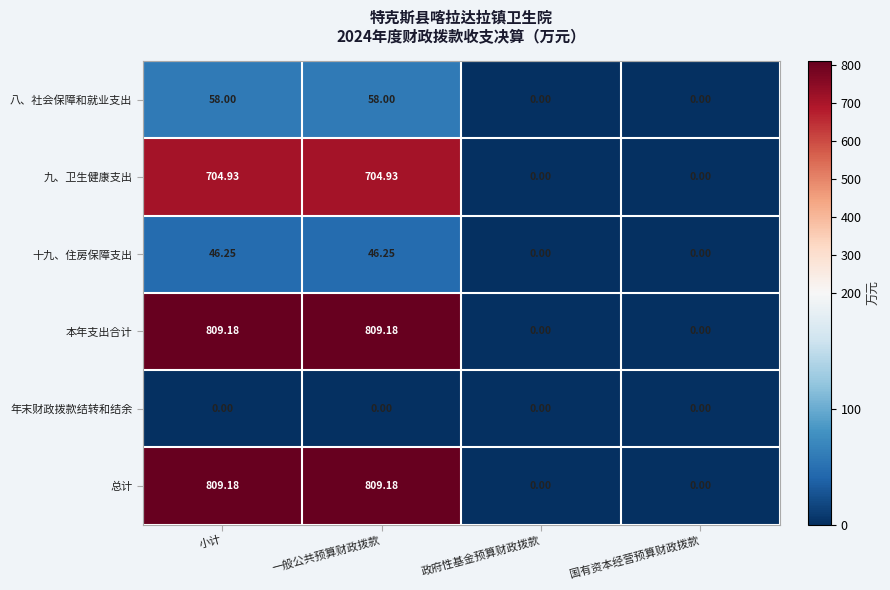

At which label does 总计 first exceed 809?

小计